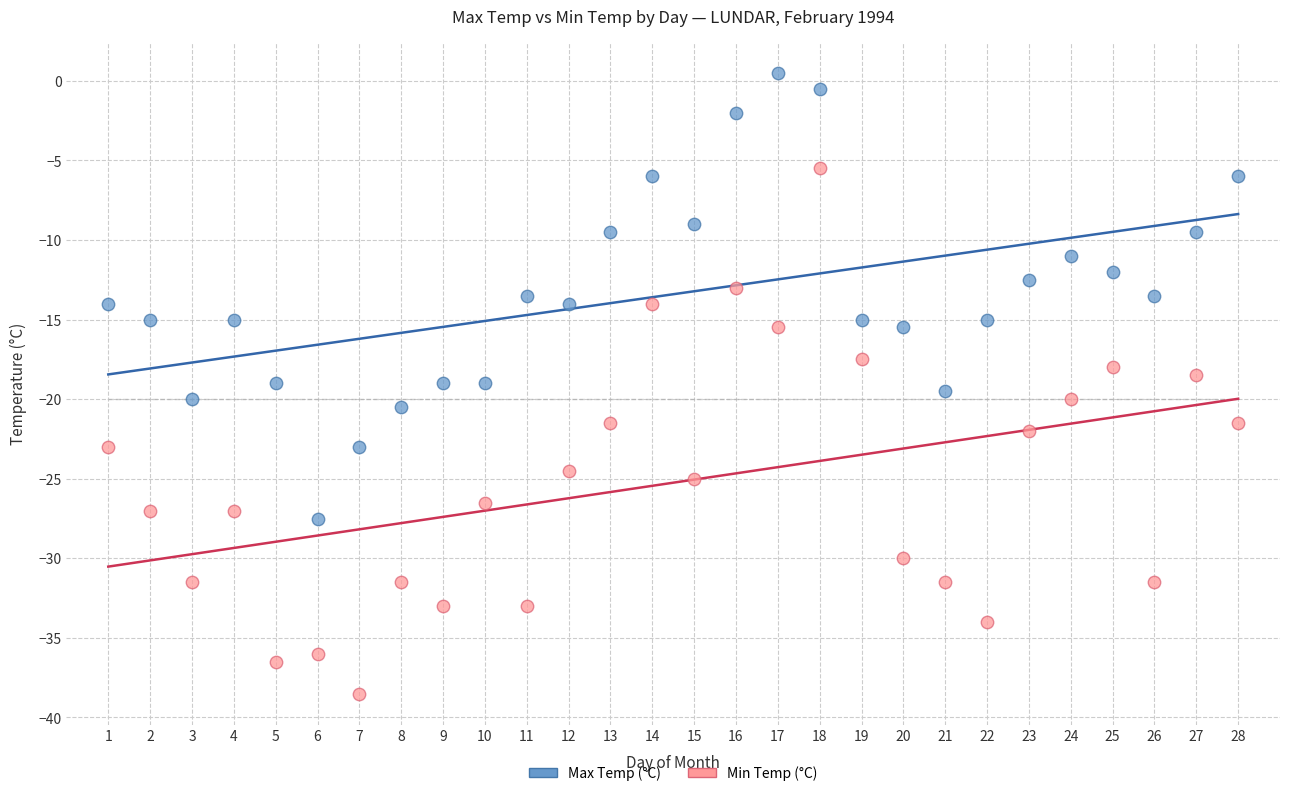

What are all the series names shown in the legend?

Max Temp (°C), Min Temp (°C)